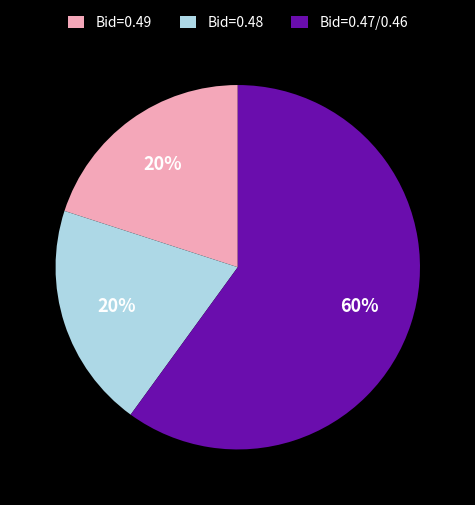

How many segments does this pie chart have?

3